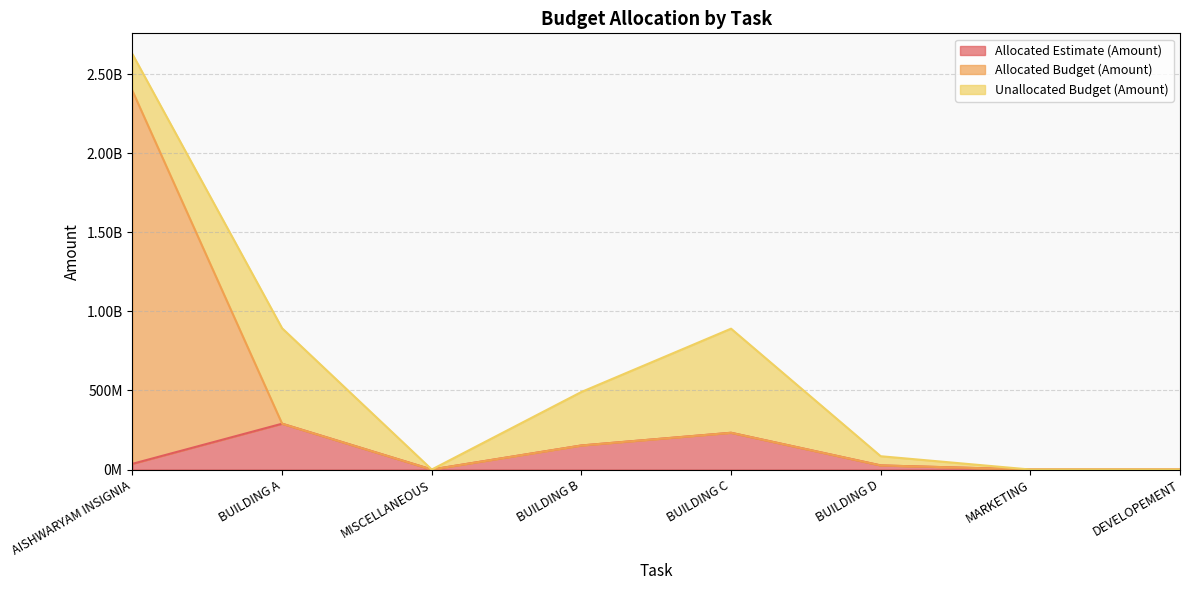

Between BUILDING A and BUILDING B, which is larger?

BUILDING A